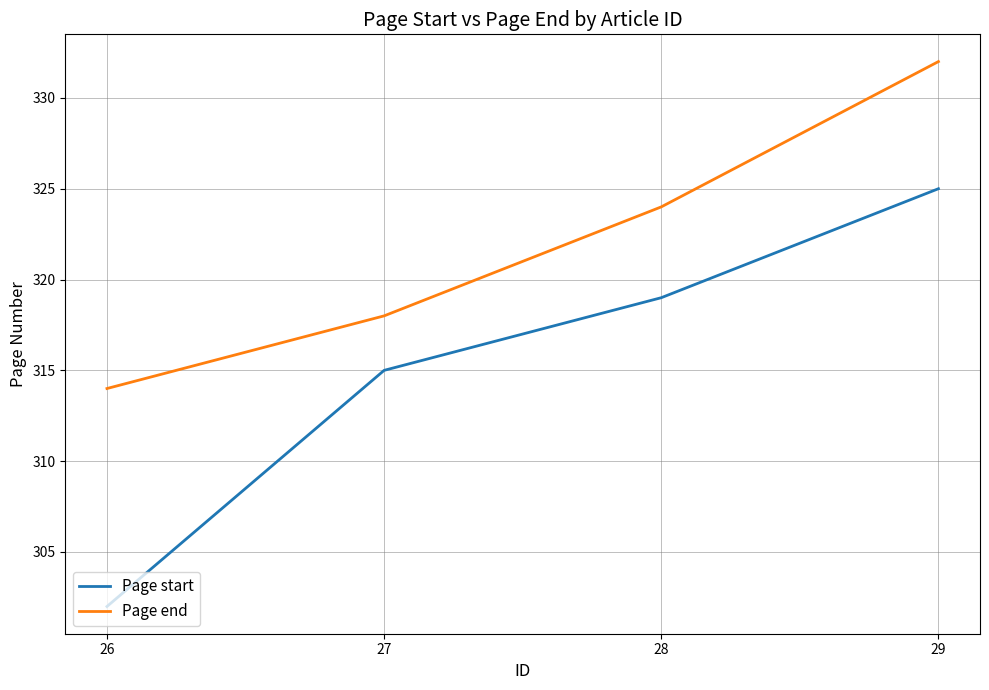

What is the difference between the maximum and second lowest values in the Page start series?

10